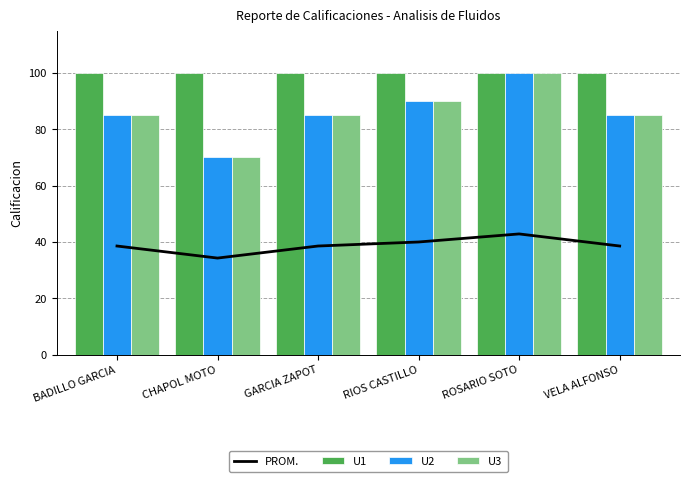

The value of U2 at RIOS CASTILLO is 90.0. True or false?

True